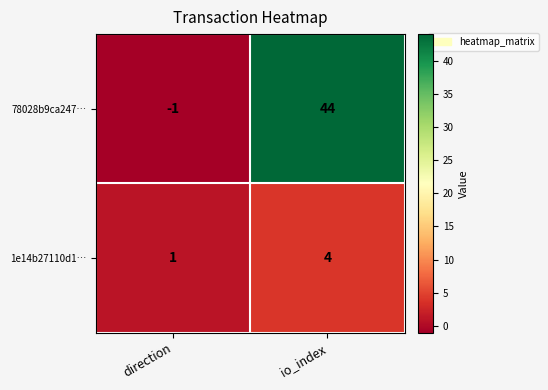

Which series has the largest range (max minus min)?

78028b9ca247…